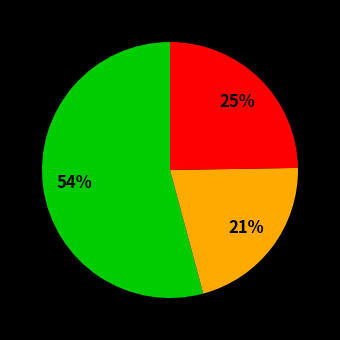

Count the number of slices in the pie.

3